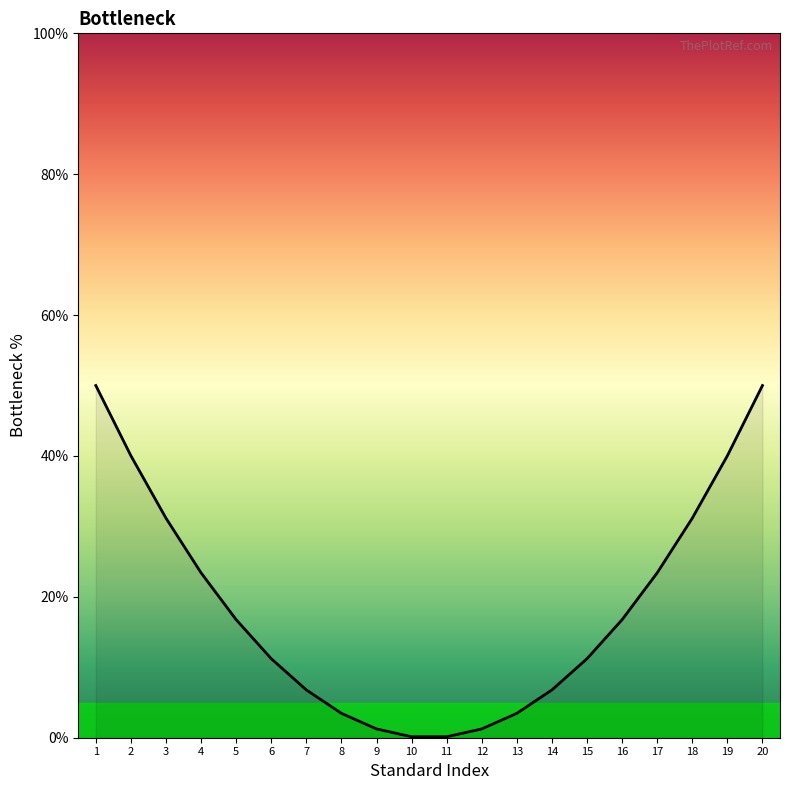

Reading right to left, transcribe all the data shown in this chart.

20=50.0	19=40.0	18=31.2	17=23.4	16=16.8	15=11.2	14=6.8	13=3.5	12=1.2	11=0.1	10=0.1	9=1.2	8=3.5	7=6.8	6=11.2	5=16.8	4=23.4	3=31.2	2=40.0	1=50.0